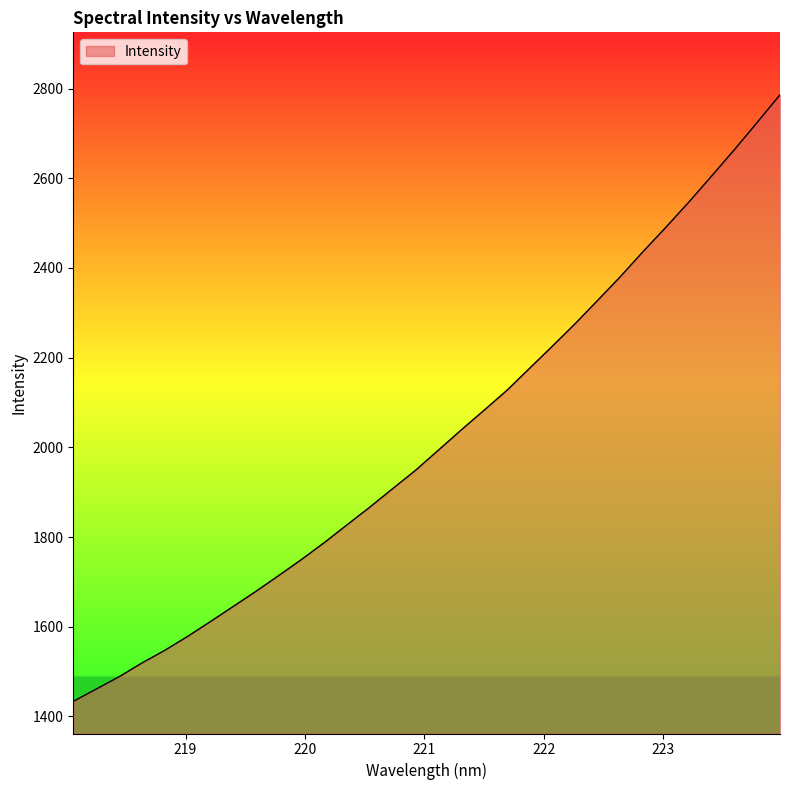

How many lines are shown in the chart?

1